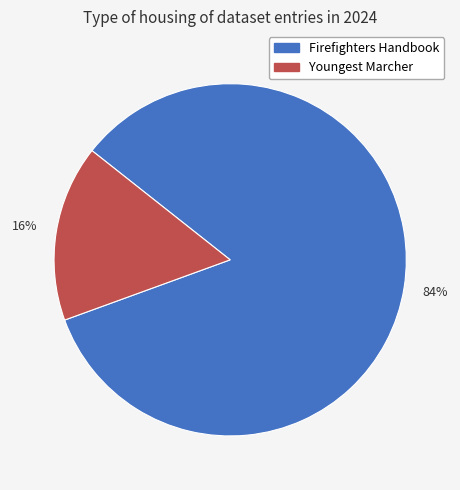

What is the largest slice in the pie chart?

Firefighters Handbook